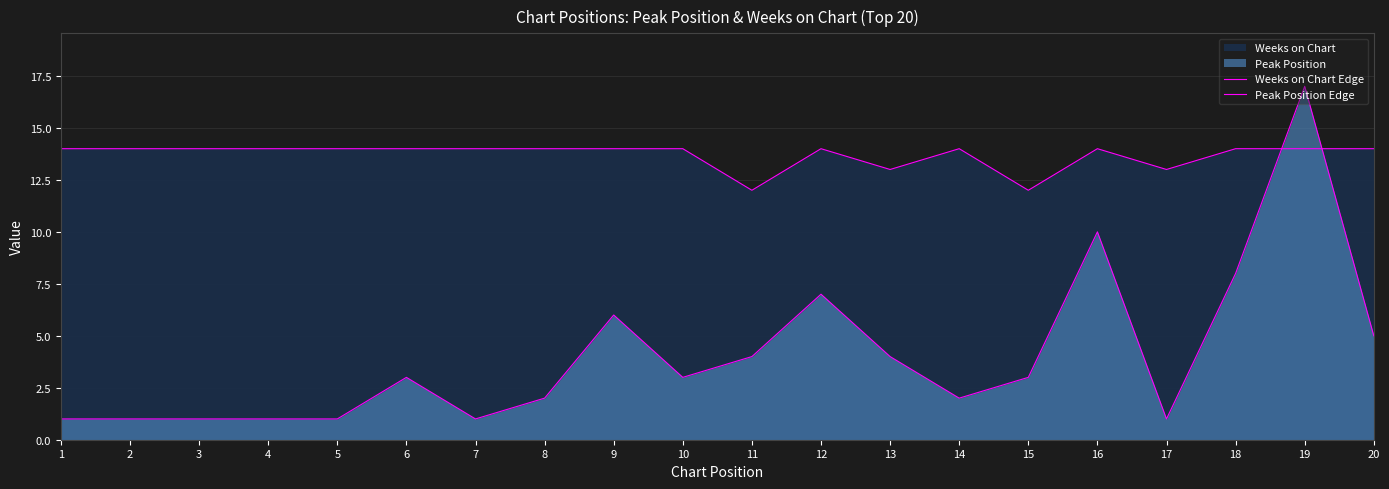

Is the value of Weeks on Chart Edge at 10 greater than the value of Peak Position Edge at 2?

Yes